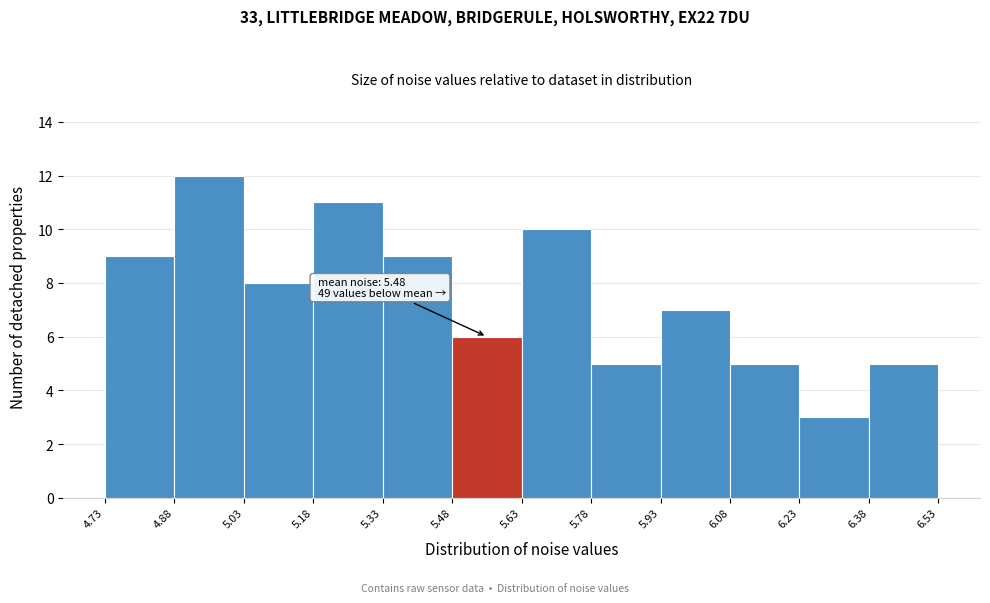

Over which range of the x-axis is the bar tallest?

4.88 to 5.03